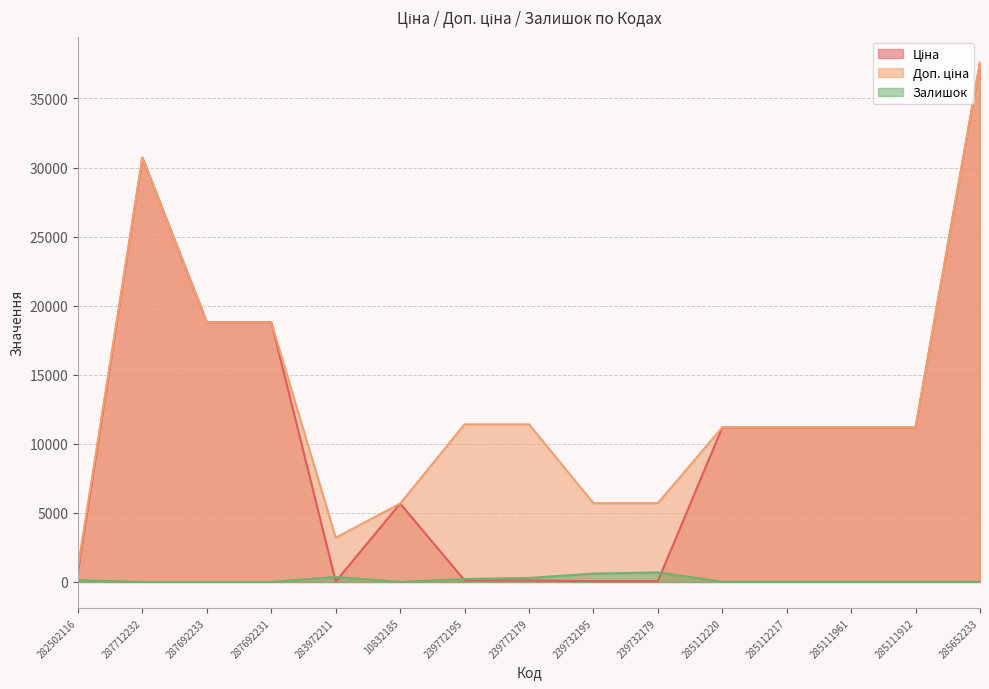

How many distinct data groups are displayed?

3